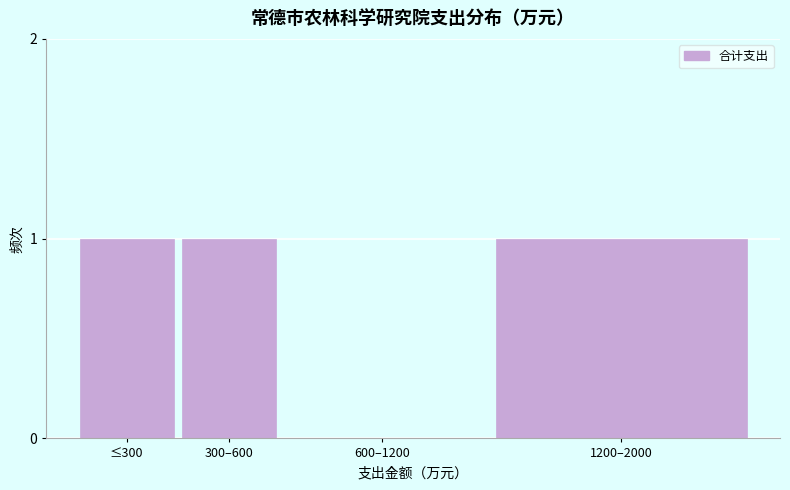

Reading left to right, what are all the values shown in this chart?

≤300=1	300–600=1	600–1200=0	1200–2000=1